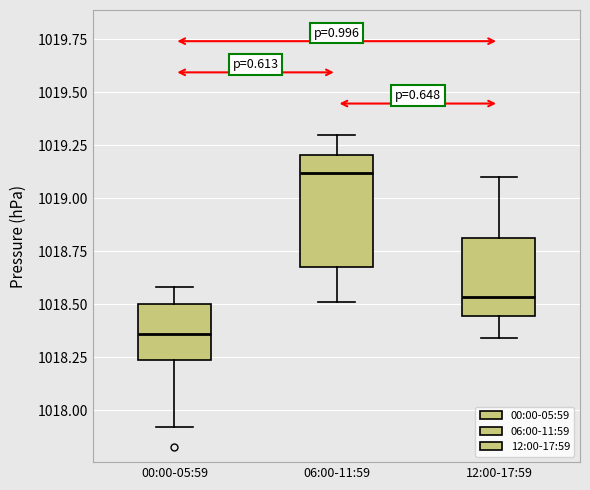

Where does the upper whisker of the box for 12:00-17:59 end on the y-axis? The values are not printed on the chart, so give them approximately, as read against the axis.

1019.10